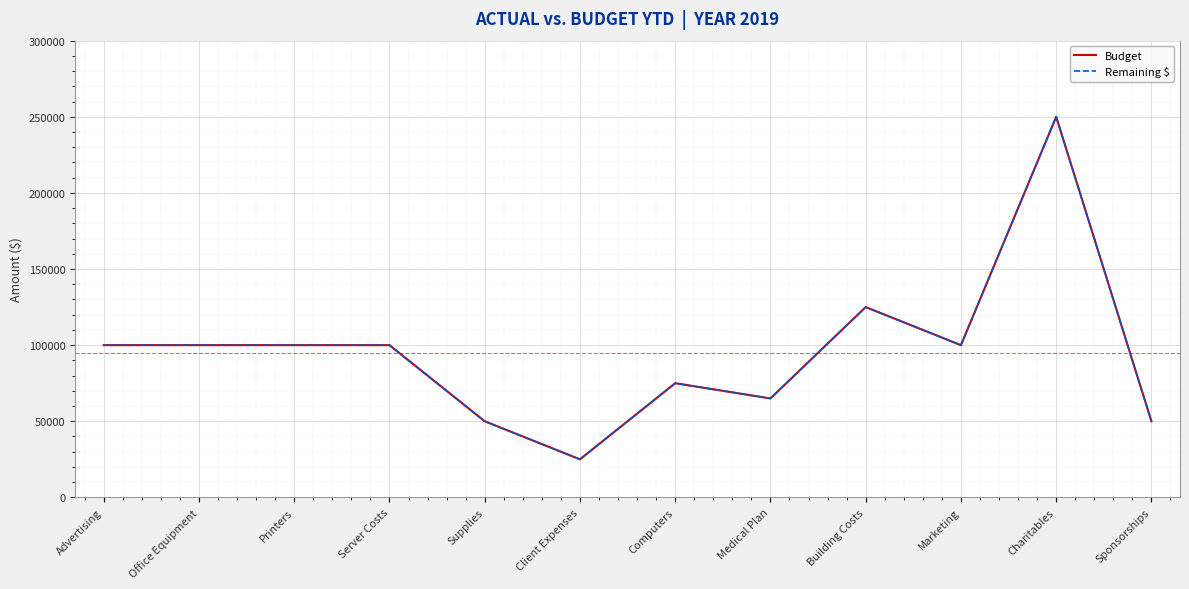

Does the chart have visible grid lines?

Yes